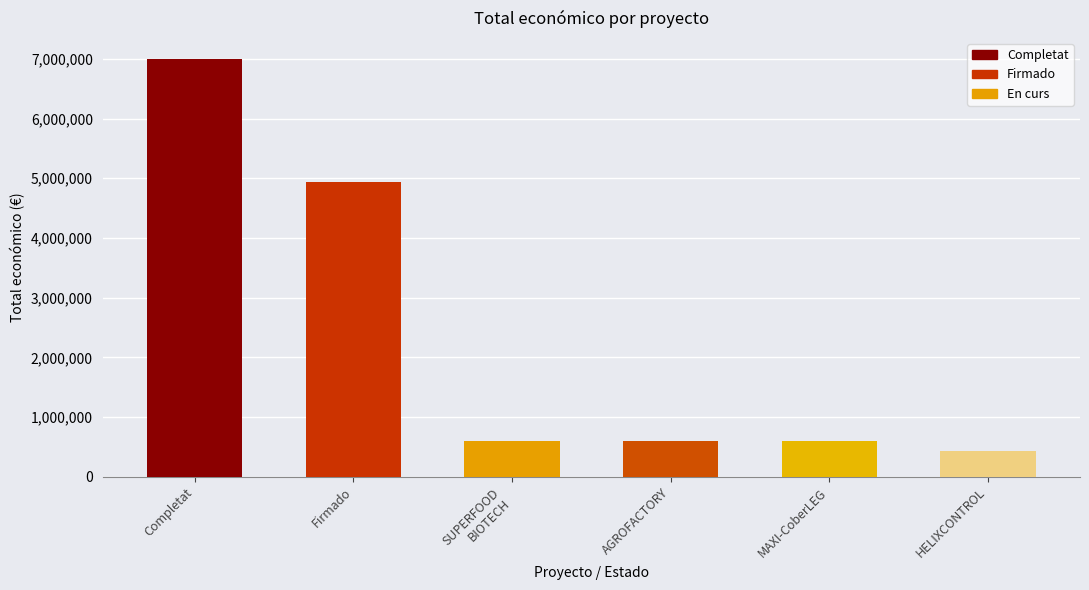

How many values are below 598609?

3